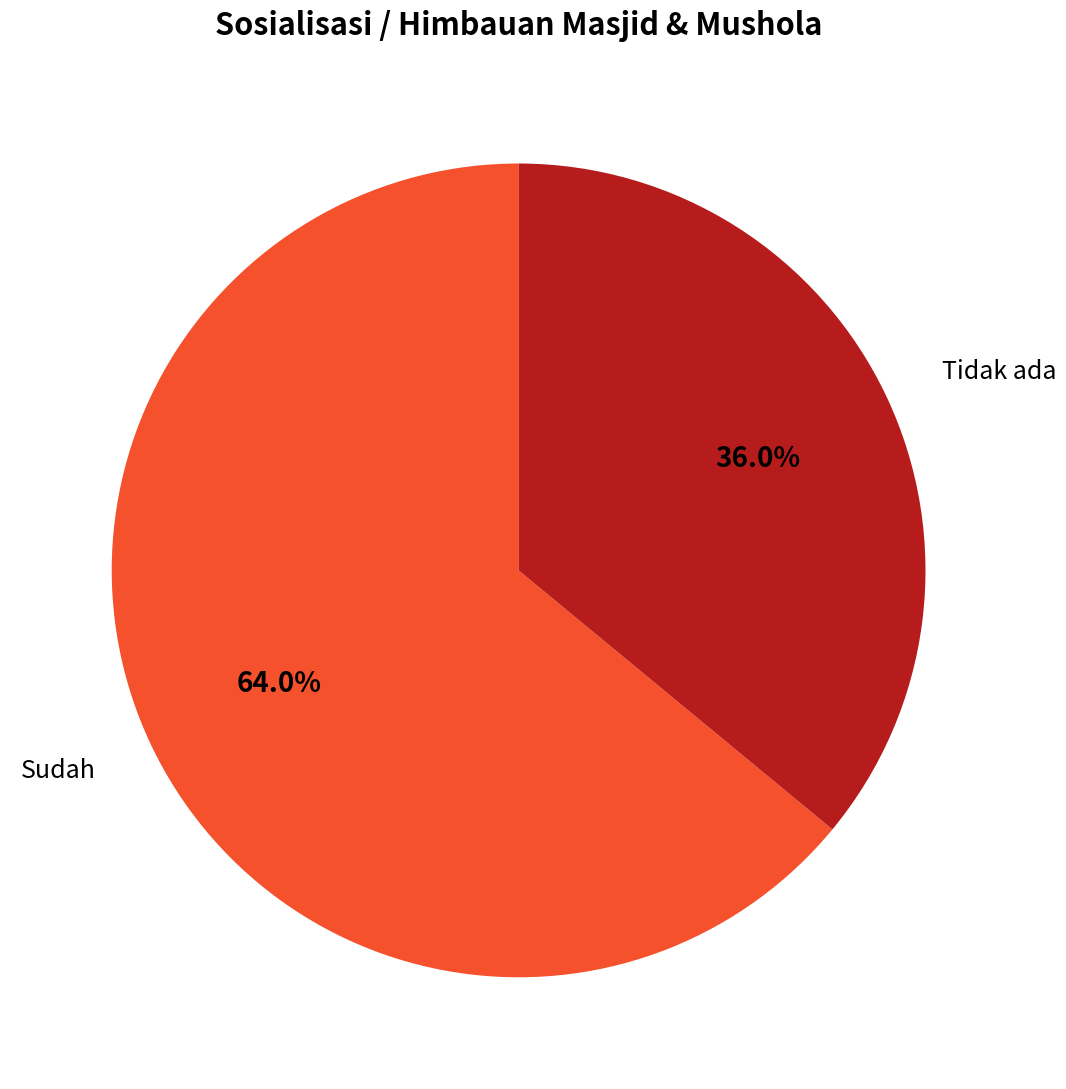

Is there any slice that represents more than half of the pie?

Yes